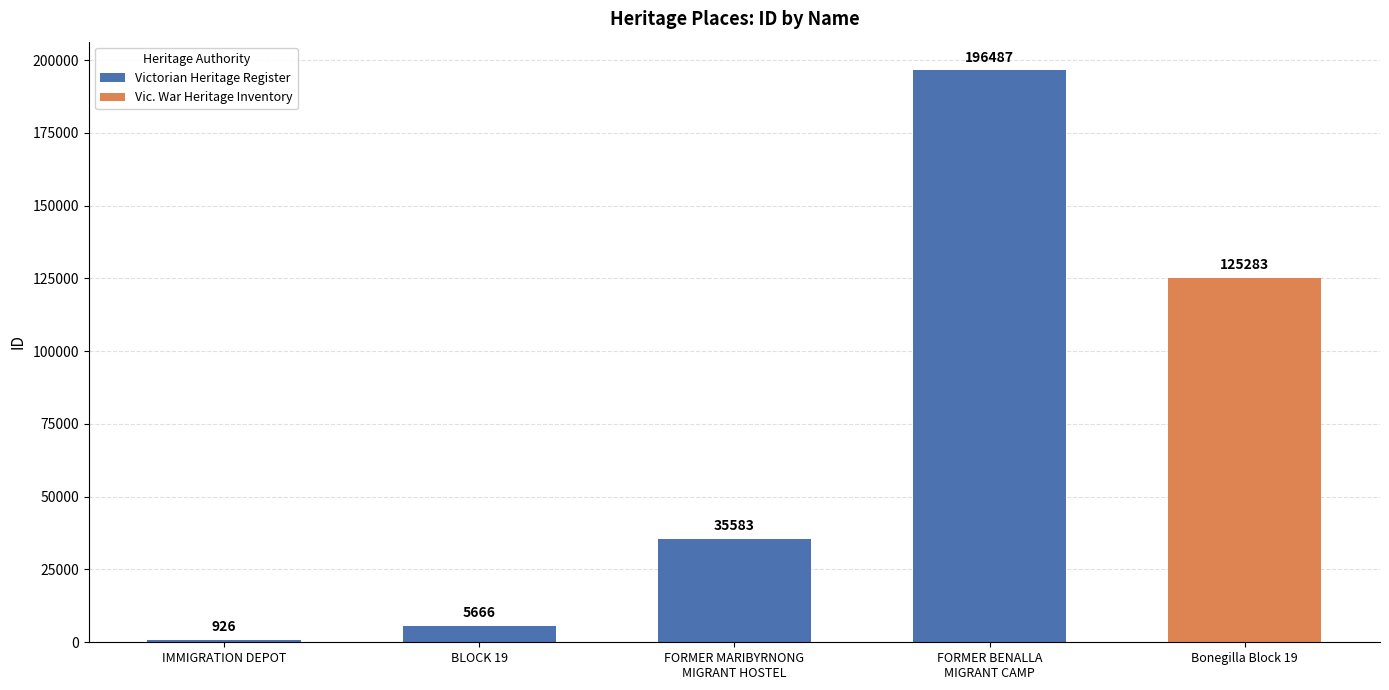

Which label corresponds to the largest value in the chart?

FORMER BENALLA
MIGRANT CAMP